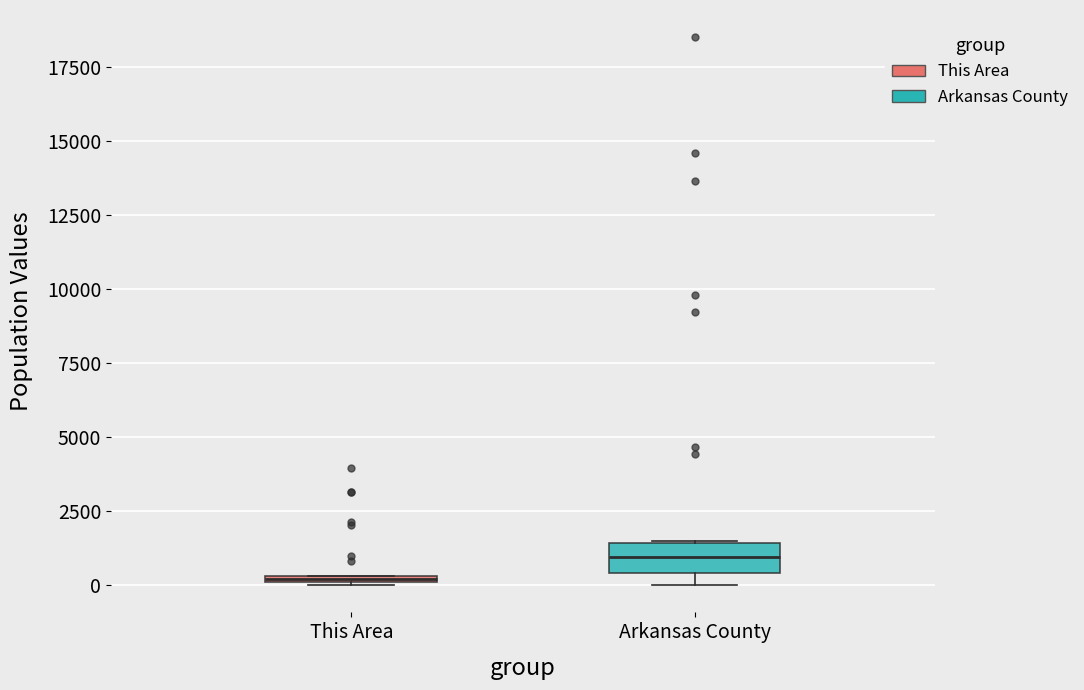

Which box's median line is the lowest?

This Area